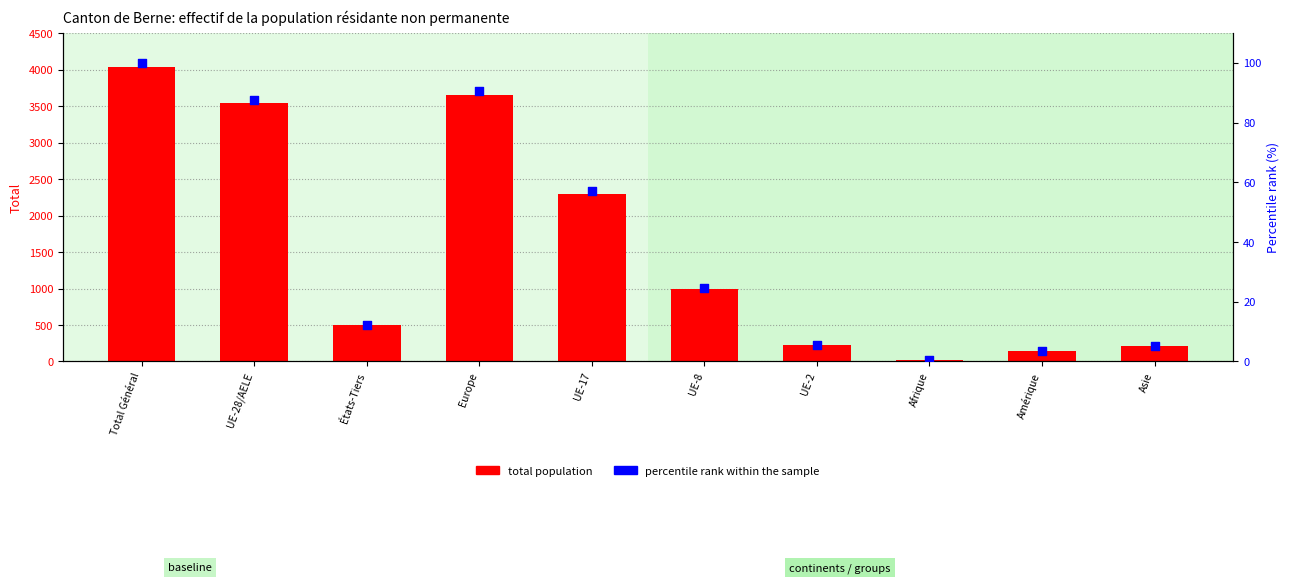

What is the total value across all series at UE-2?

225.4